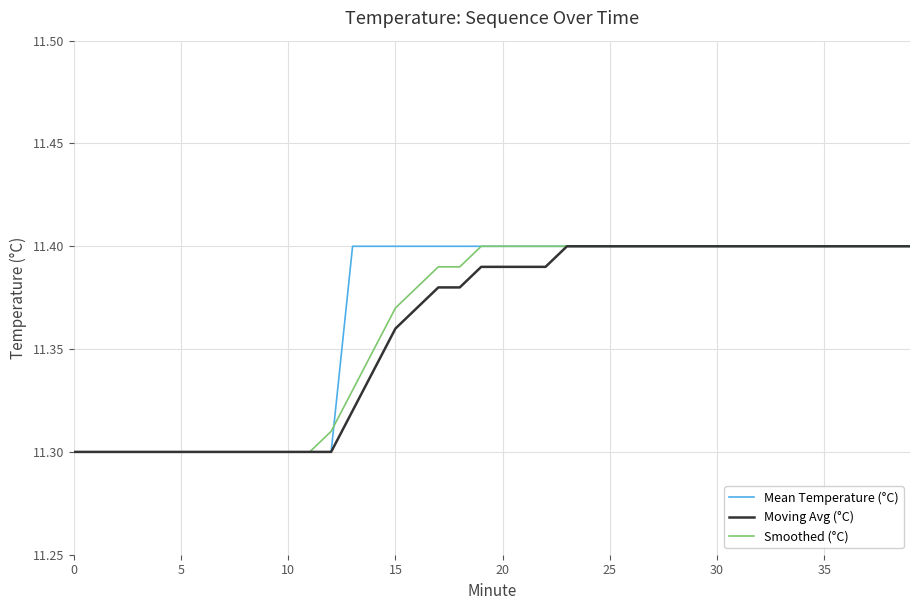

True or false: Smoothed (°C) has more than 0 points higher than both neighbors.

False